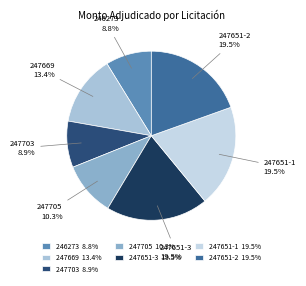

What portion of the pie excludes 246273?

91.2%